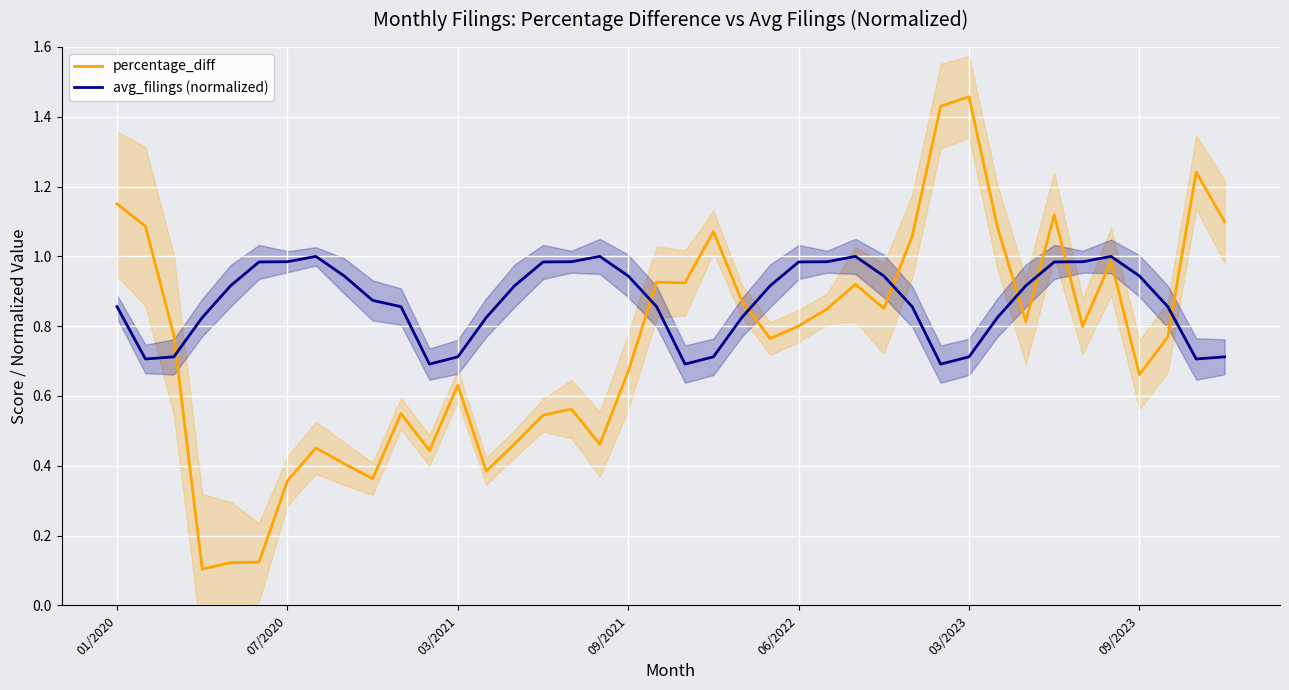

What is the average value of the percentage_diff series?

0.8